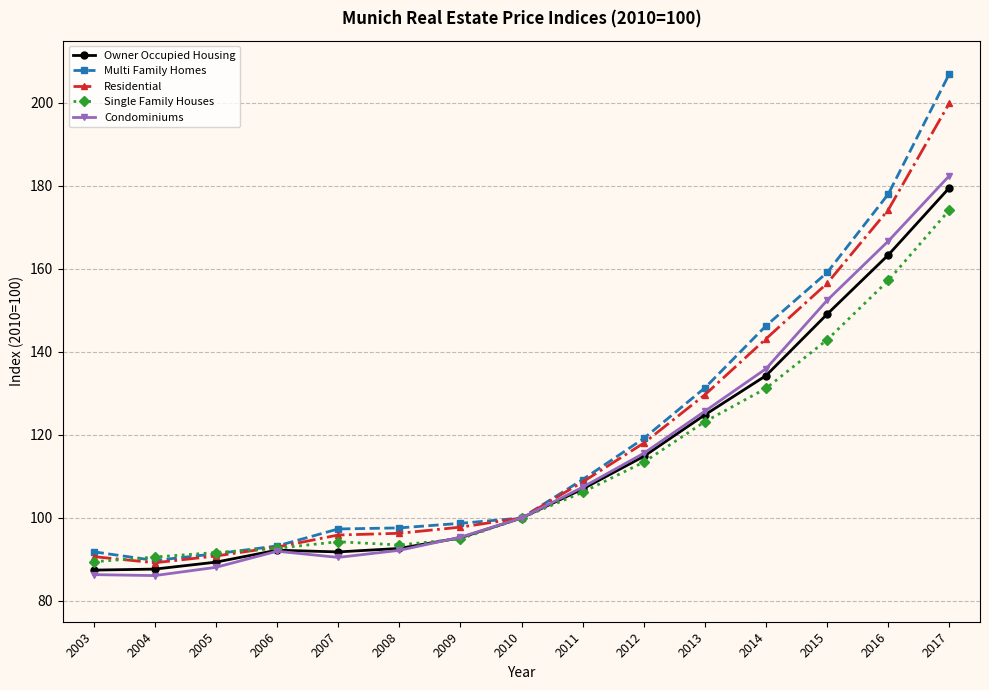

At which label does Owner Occupied Housing reach its peak?

2017